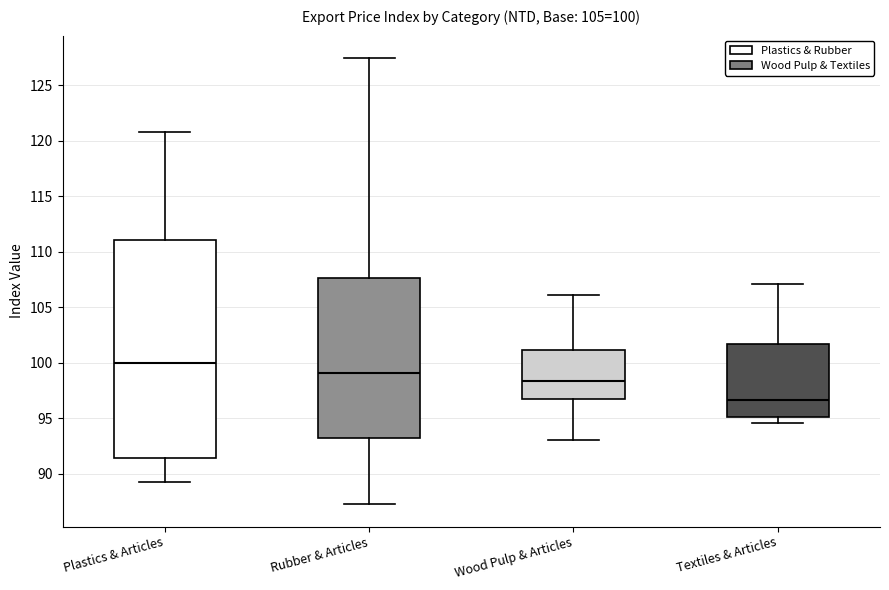

Which box's median line is the lowest?

Textiles & Articles